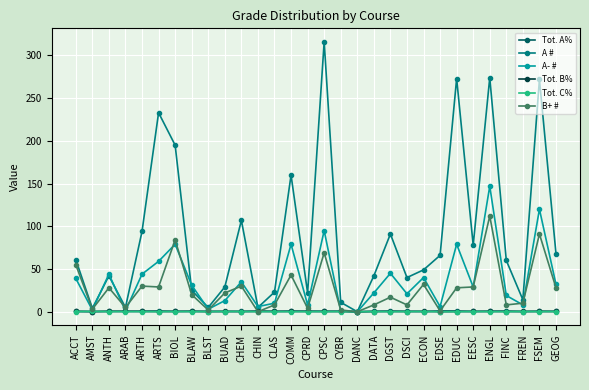

The value of Tot. C% at ECON is 0.2. True or false?

True